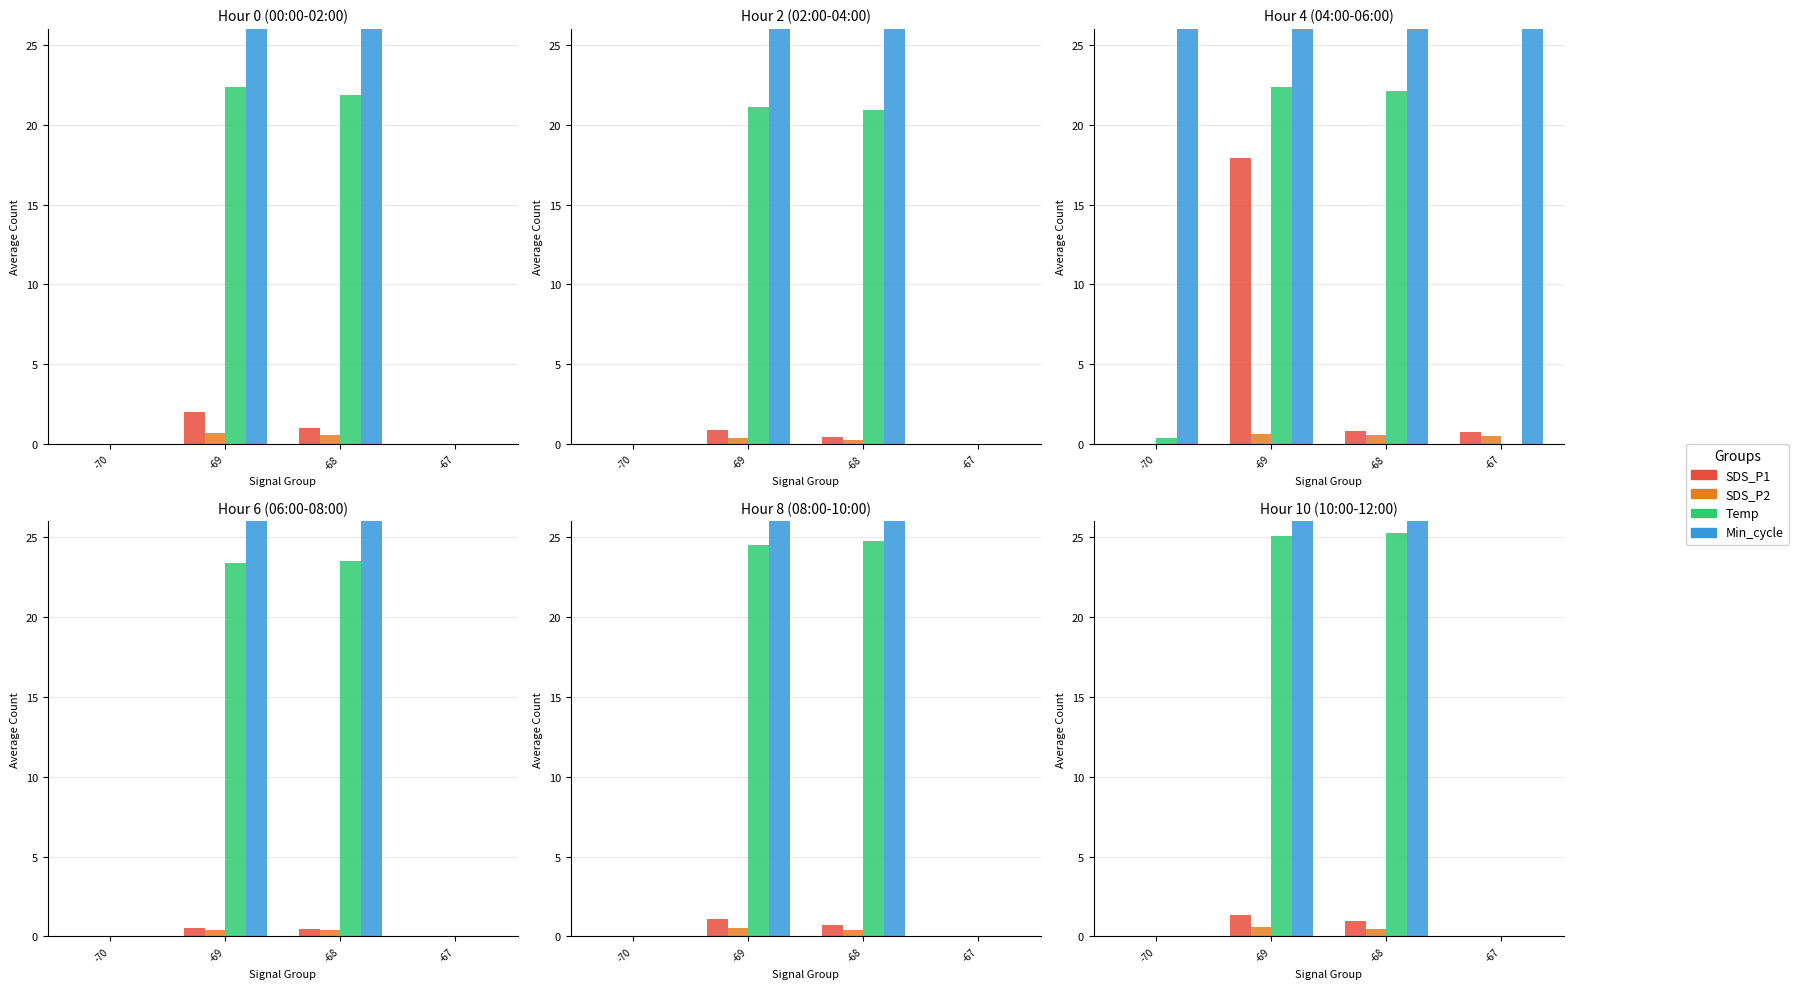

Rank the series at -69 from lowest to highest value.

SDS_P2, SDS_P1, Temp, Min_cycle